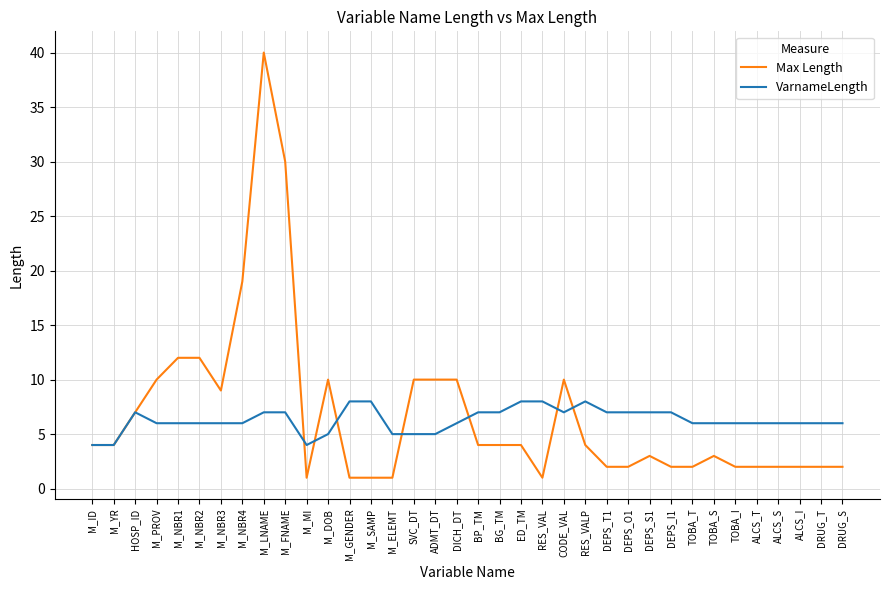

Reading left to right, what are all the values shown in this chart?

Max Length: M_ID=4	M_YR=4	HOSP_ID=7	M_PROV=10	M_NBR1=12	M_NBR2=12	M_NBR3=9	M_NBR4=19	M_LNAME=40	M_FNAME=30	M_MI=1	M_DOB=10	M_GENDER=1	M_SAMP=1	M_ELEMT=1	SVC_DT=10	ADMT_DT=10	DICH_DT=10	BP_TM=4	BG_TM=4	ED_TM=4	RES_VAL=1	CODE_VAL=10	RES_VALP=4	DEPS_T1=2	DEPS_O1=2	DEPS_S1=3	DEPS_I1=2	TOBA_T=2	TOBA_S=3	TOBA_I=2	ALCS_T=2	ALCS_S=2	ALCS_I=2	DRUG_T=2	DRUG_S=2
VarnameLength: M_ID=4	M_YR=4	HOSP_ID=7	M_PROV=6	M_NBR1=6	M_NBR2=6	M_NBR3=6	M_NBR4=6	M_LNAME=7	M_FNAME=7	M_MI=4	M_DOB=5	M_GENDER=8	M_SAMP=8	M_ELEMT=5	SVC_DT=5	ADMT_DT=5	DICH_DT=6	BP_TM=7	BG_TM=7	ED_TM=8	RES_VAL=8	CODE_VAL=7	RES_VALP=8	DEPS_T1=7	DEPS_O1=7	DEPS_S1=7	DEPS_I1=7	TOBA_T=6	TOBA_S=6	TOBA_I=6	ALCS_T=6	ALCS_S=6	ALCS_I=6	DRUG_T=6	DRUG_S=6